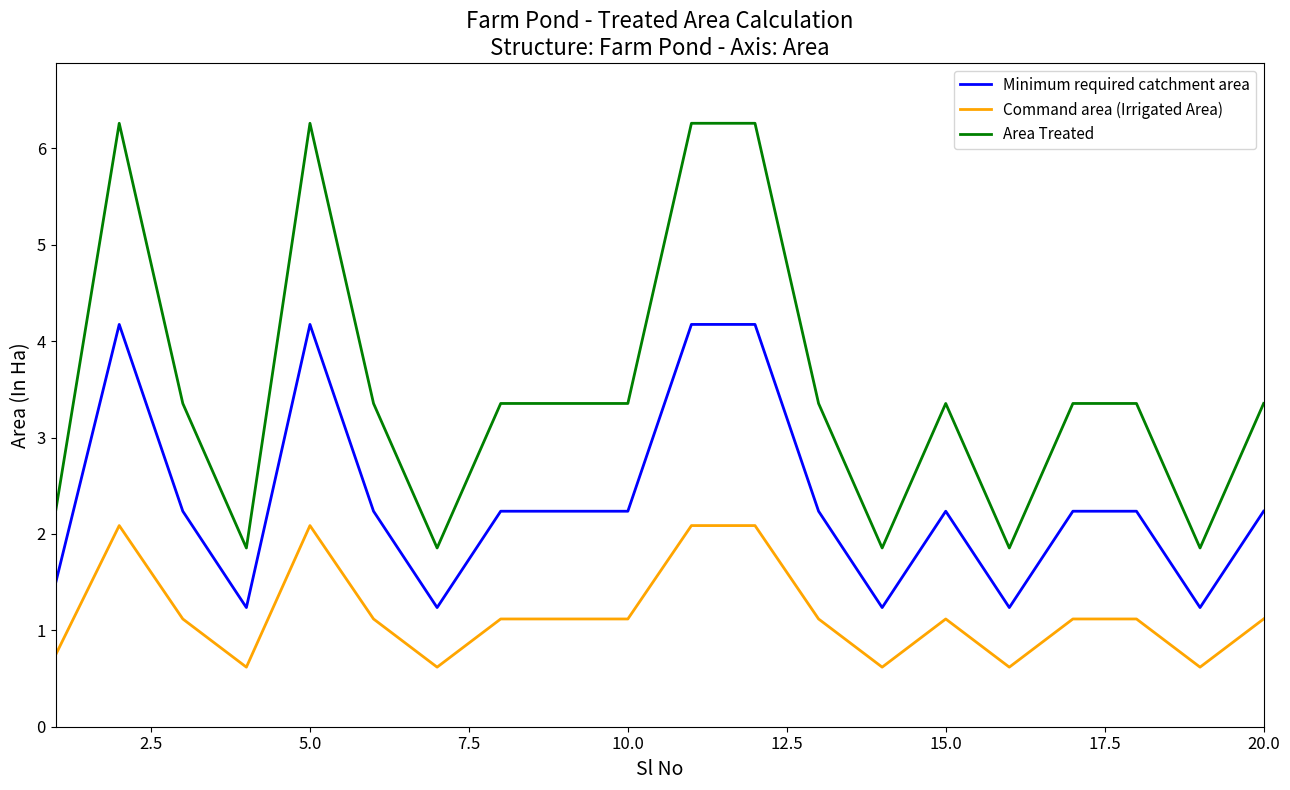

True or false: Command area (Irrigated Area) has more than 1 points higher than both neighbors.

True